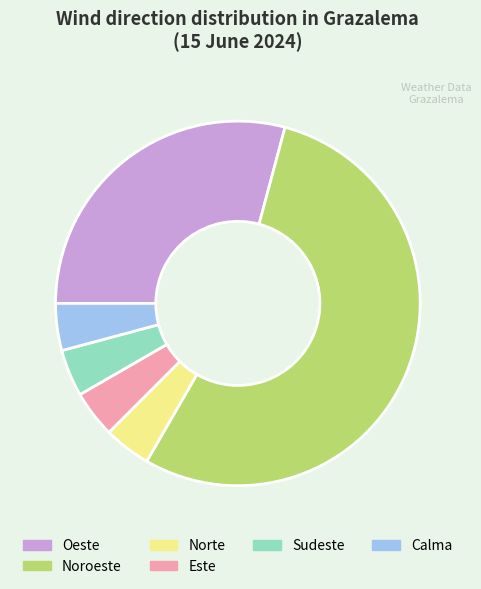

Is there a majority slice in this chart?

Yes